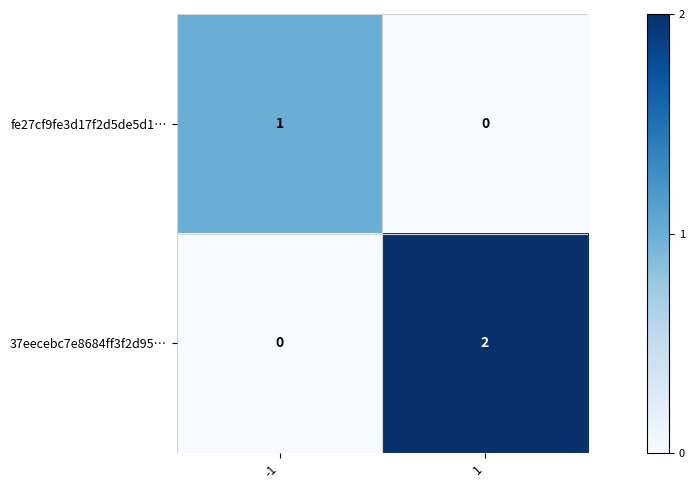

At 1, list the series in order from largest to smallest.

37eecebc7e8684ff3f2d95…, fe27cf9fe3d17f2d5de5d1…